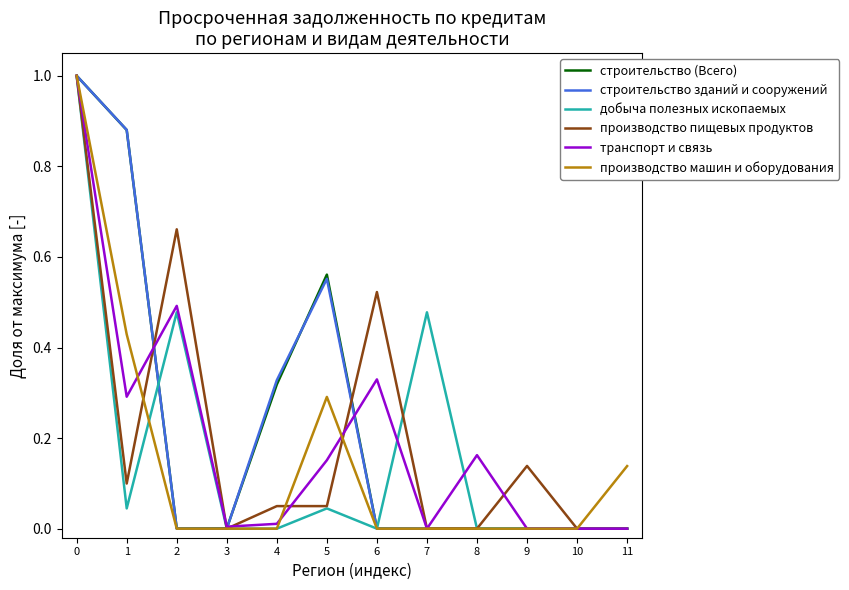

True or false: производство пищевых продуктов has a value of -0.4 at 3.

False